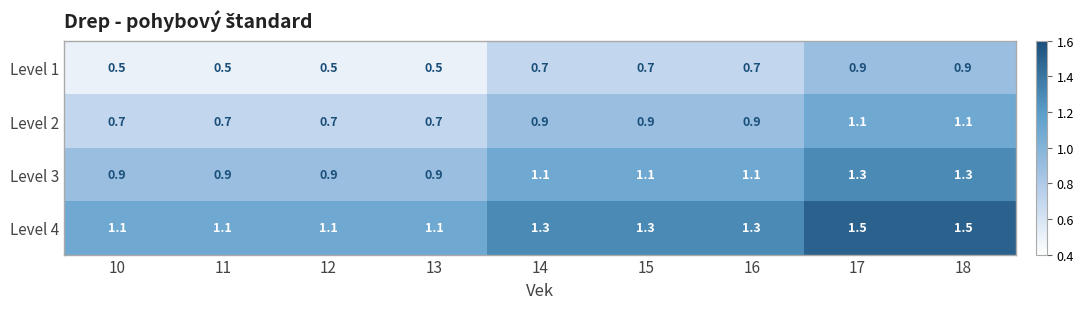

What is the greatest value displayed?

1.5